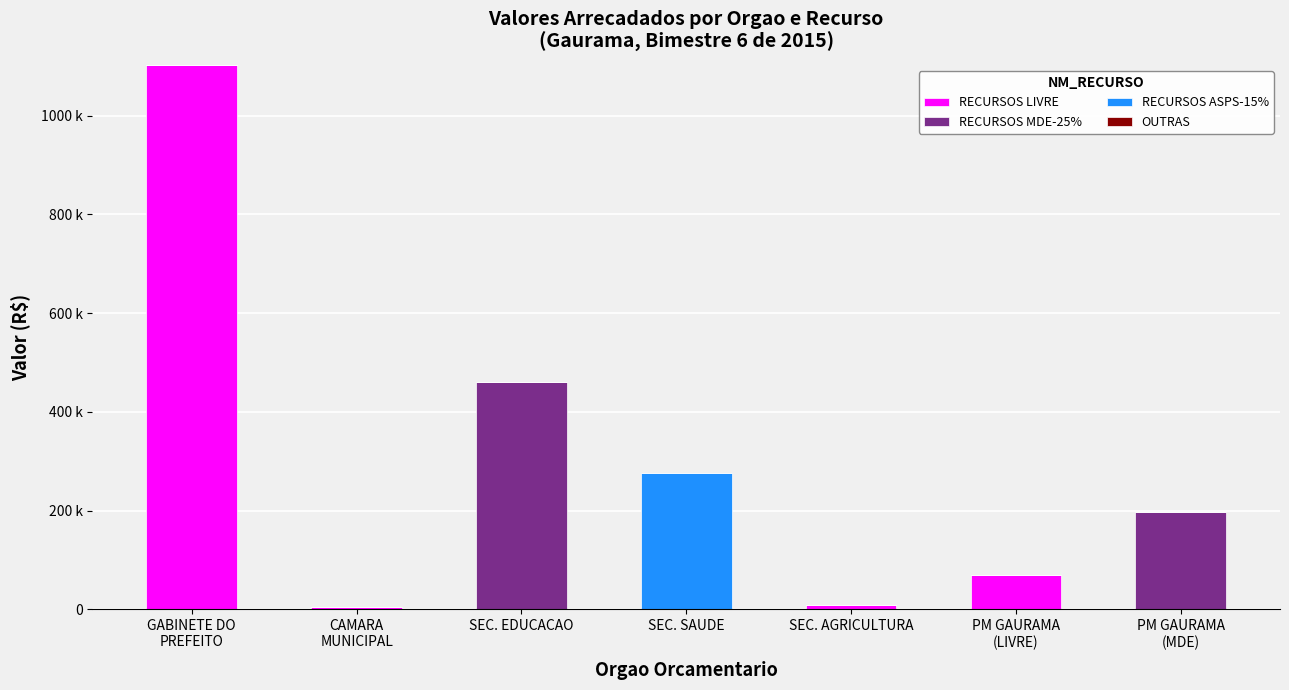

Are the bars grouped side by side (vs. stacked)?

No